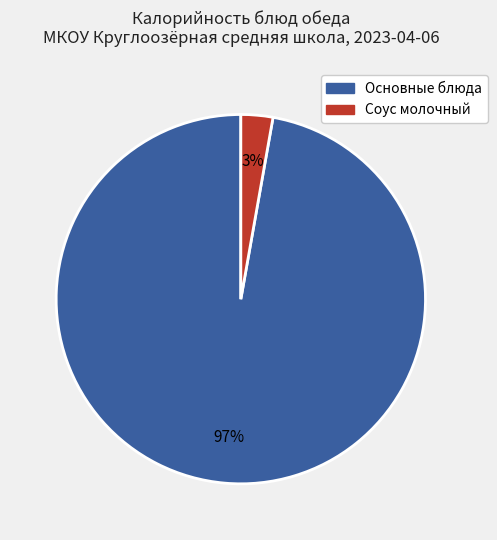

Which has a higher value, Соус молочный or Основные блюда?

Основные блюда